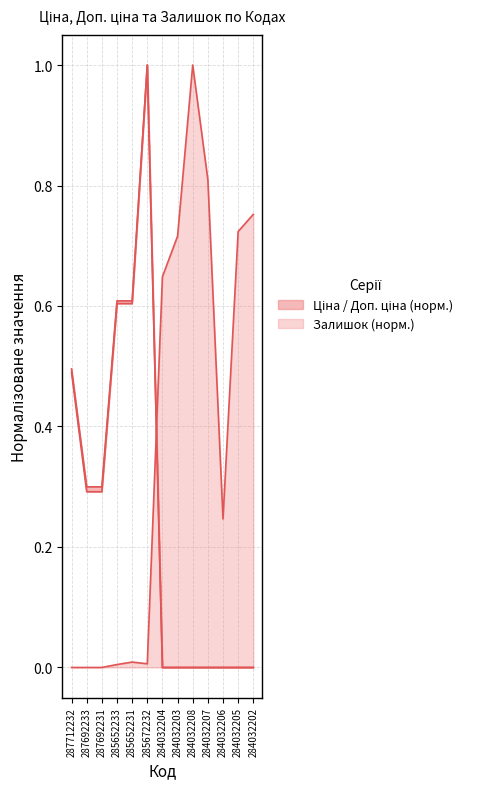

True or false: Доп. ціна and Ціна intersect in this chart.

False